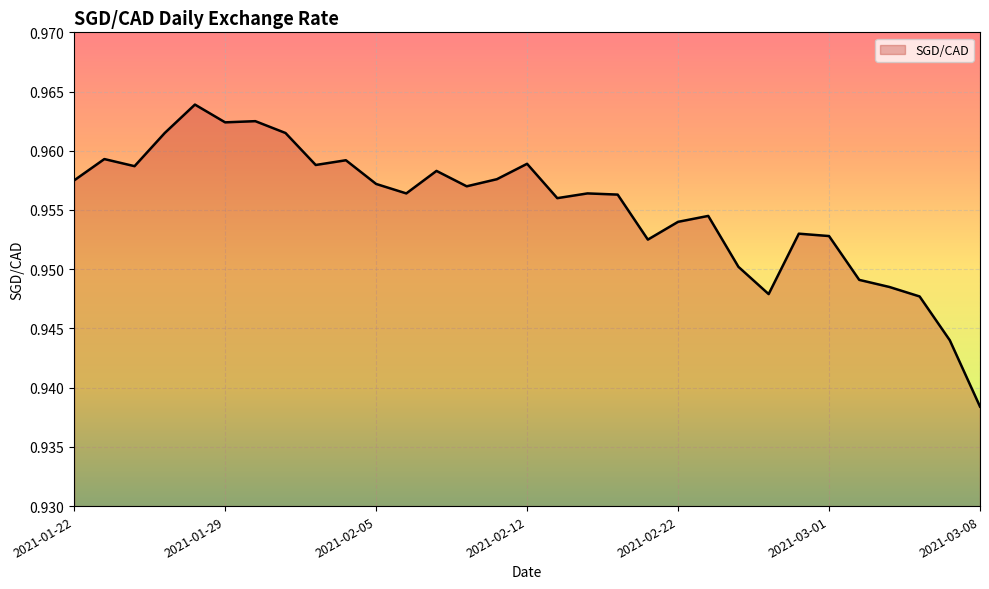

Count the number of categories in the chart.

31